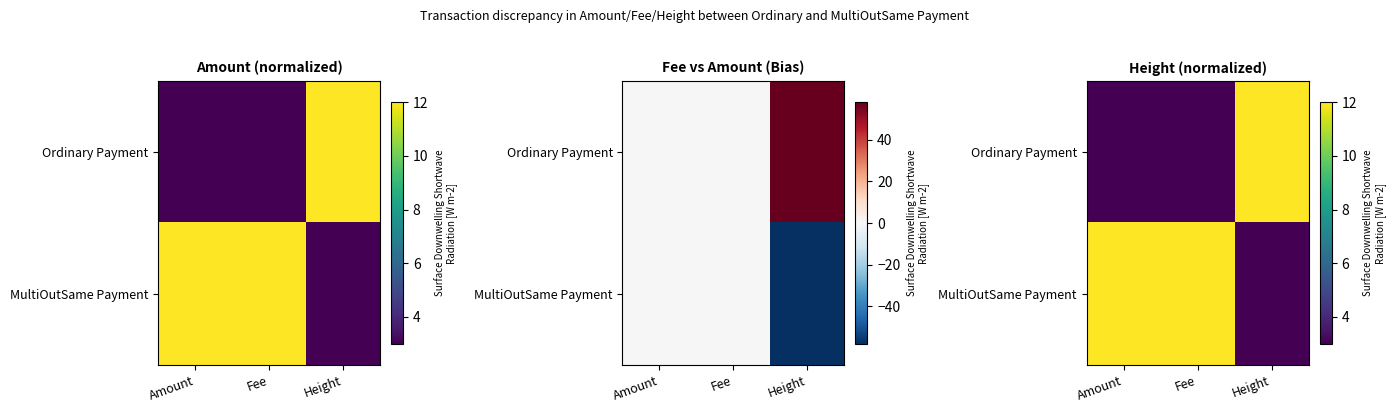

Which has a higher value, Height or Amount?

Height